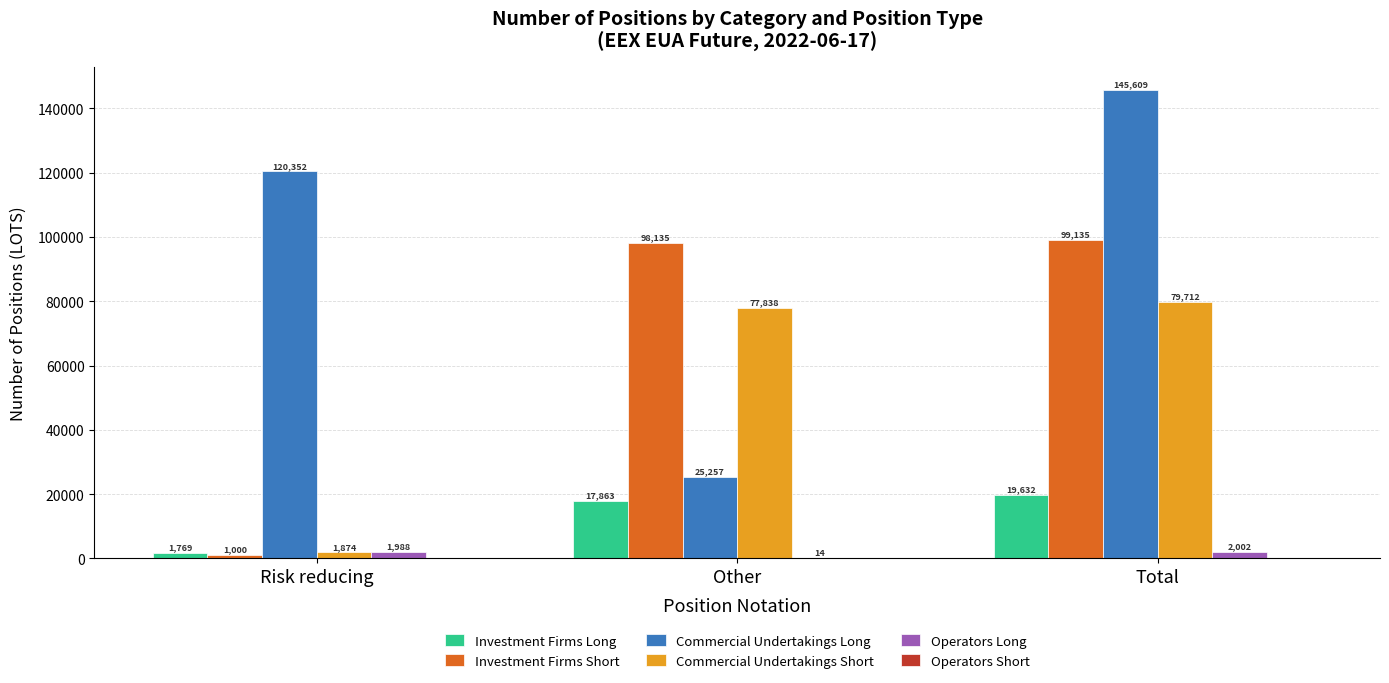

Which series changed the most between Risk reducing and Other?

Investment Firms Short